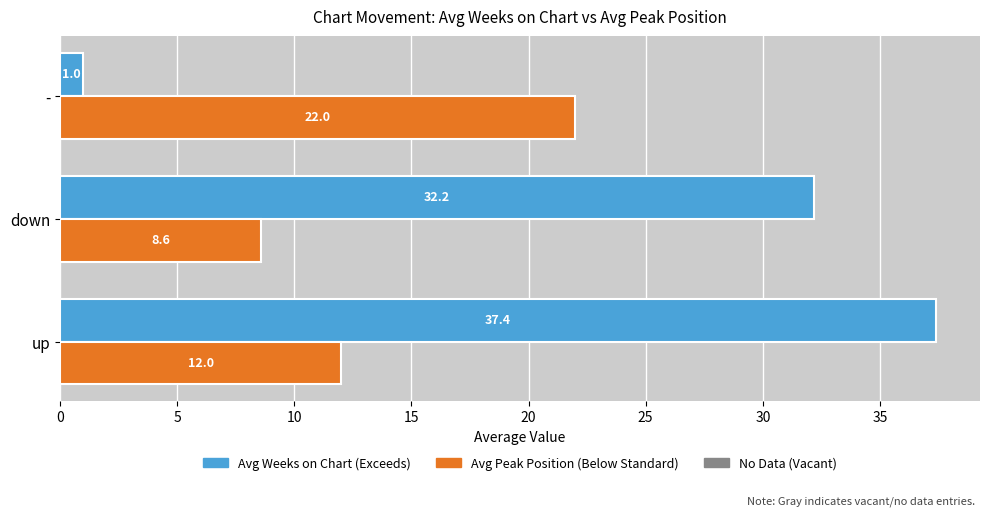

What is the spread (max minus min) of values at -?

21.0